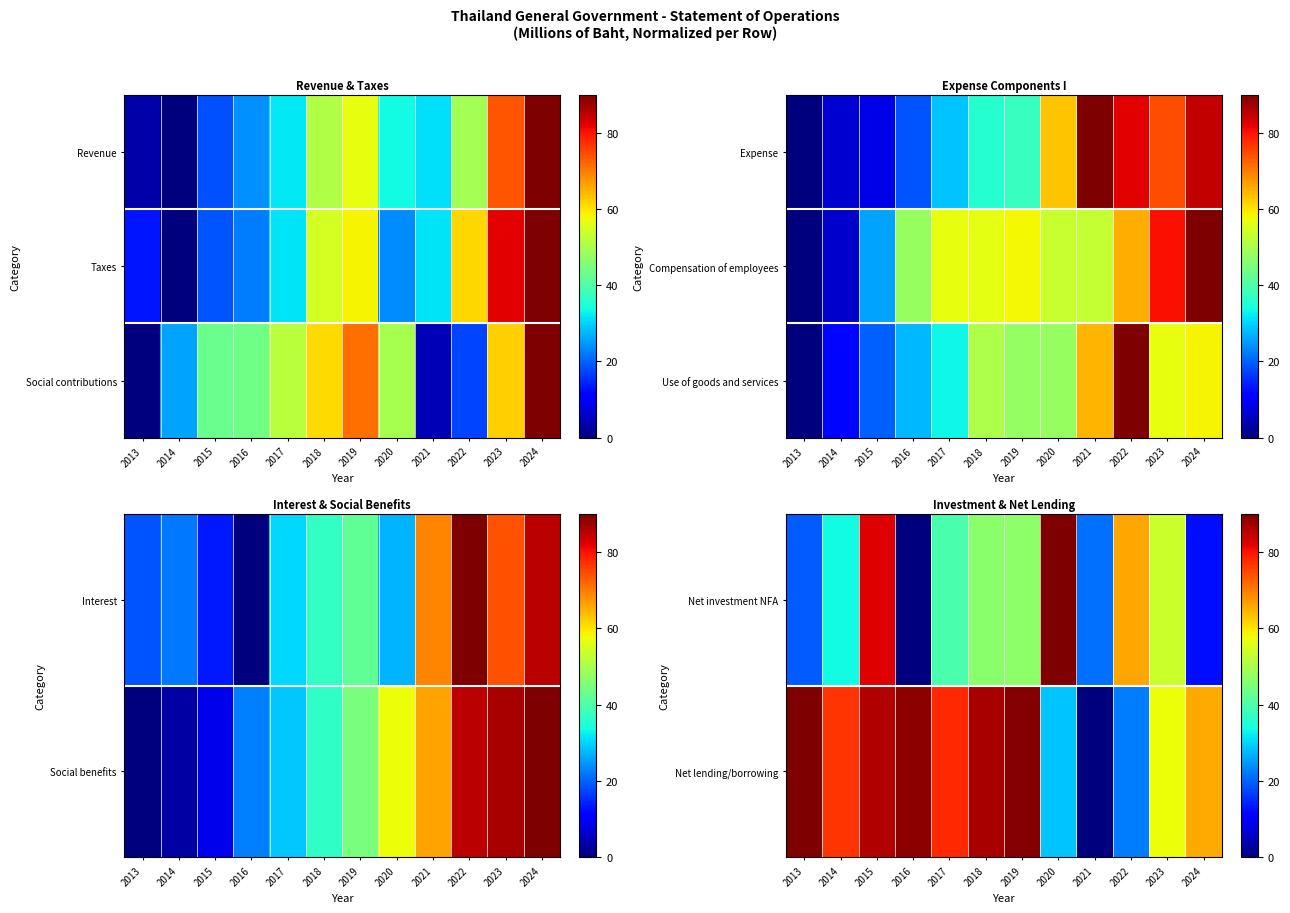

Between 2018 and 2017, which is larger?

2018